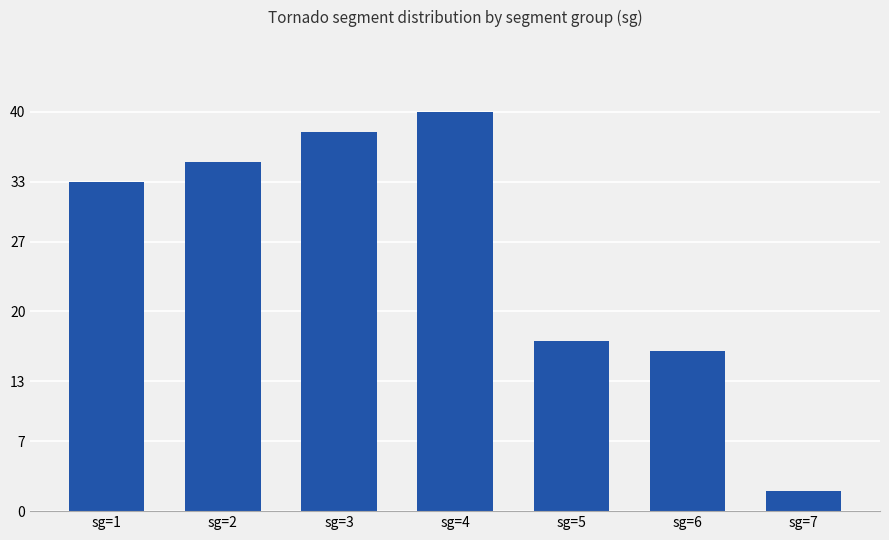

Reading left to right, what are all the values shown in this chart?

sg=1=33	sg=2=35	sg=3=38	sg=4=40	sg=5=17	sg=6=16	sg=7=2